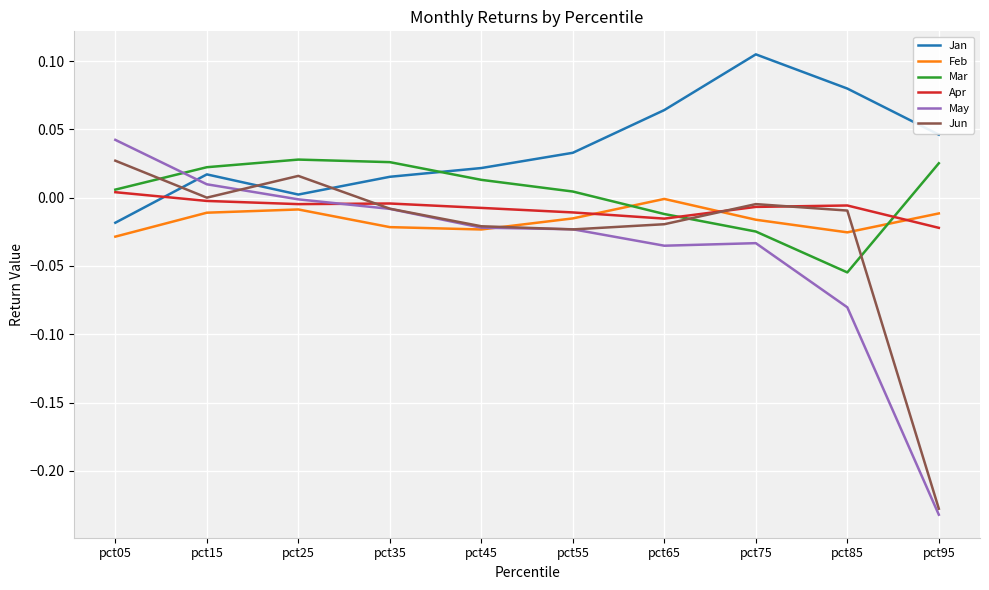

Is the value of Jun at pct75 greater than the value of May at pct05?

No